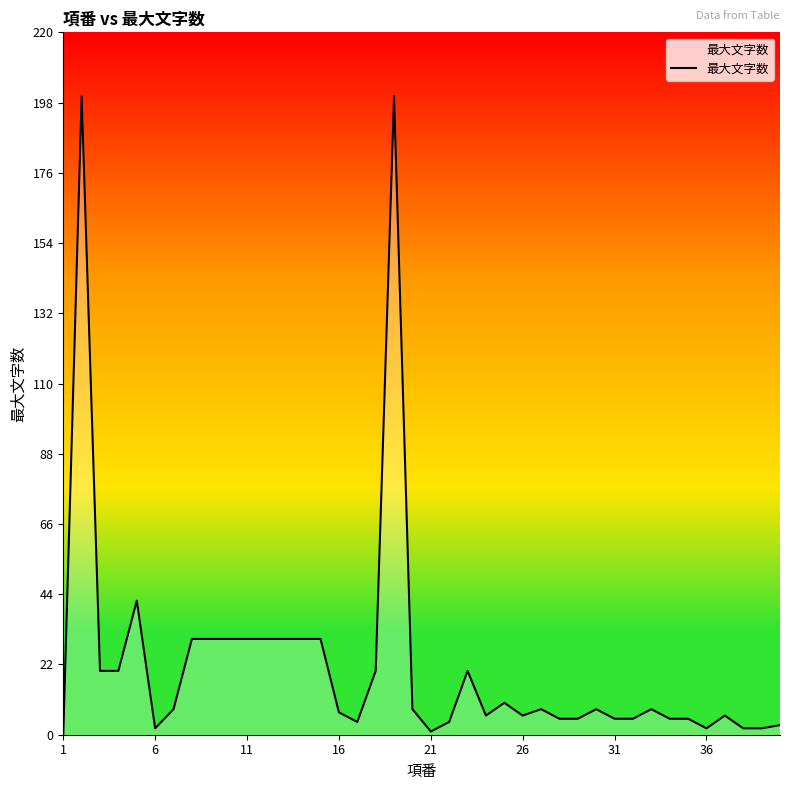

What is the difference between the maximum and minimum values?

200